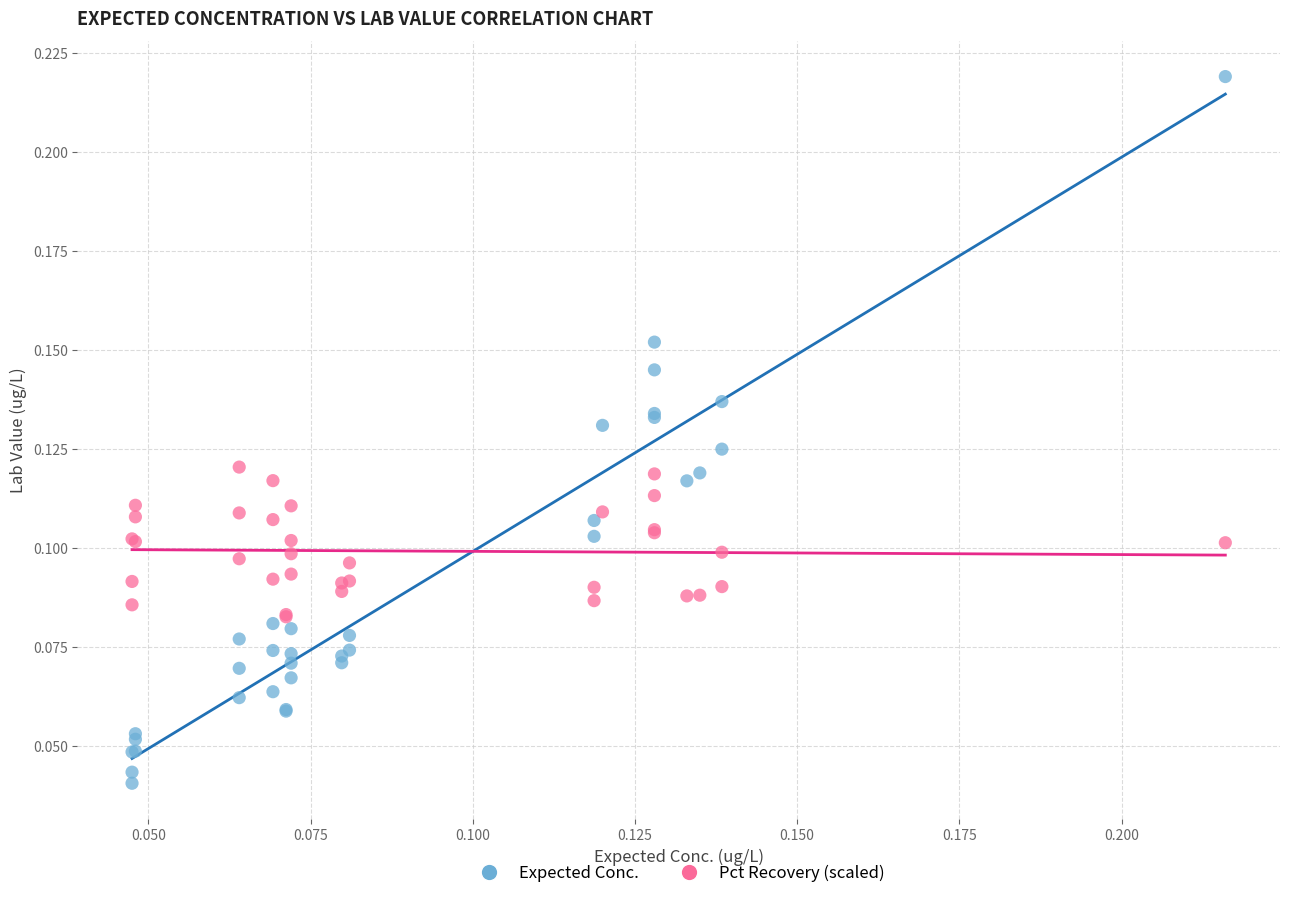

Which series has the widest spread of Y values?

Expected Conc.